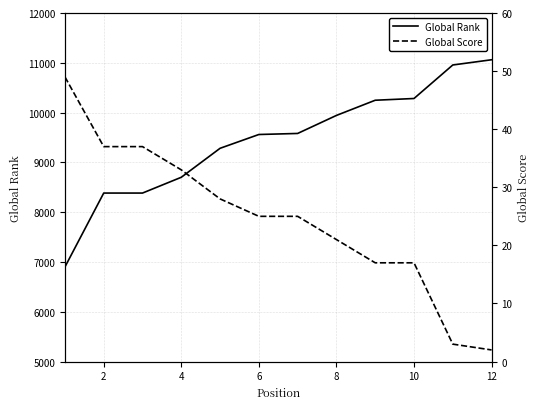

The value of Global Rank at 6 is 9560. True or false?

True